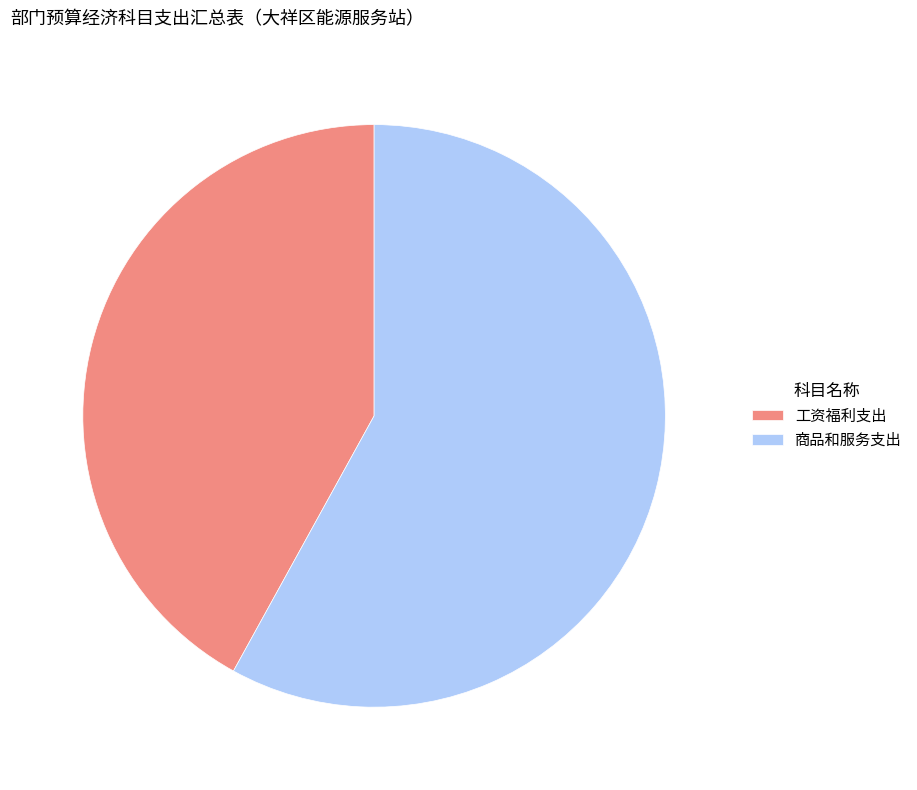

Rank the categories by value from lowest to highest.

工资福利支出, 商品和服务支出